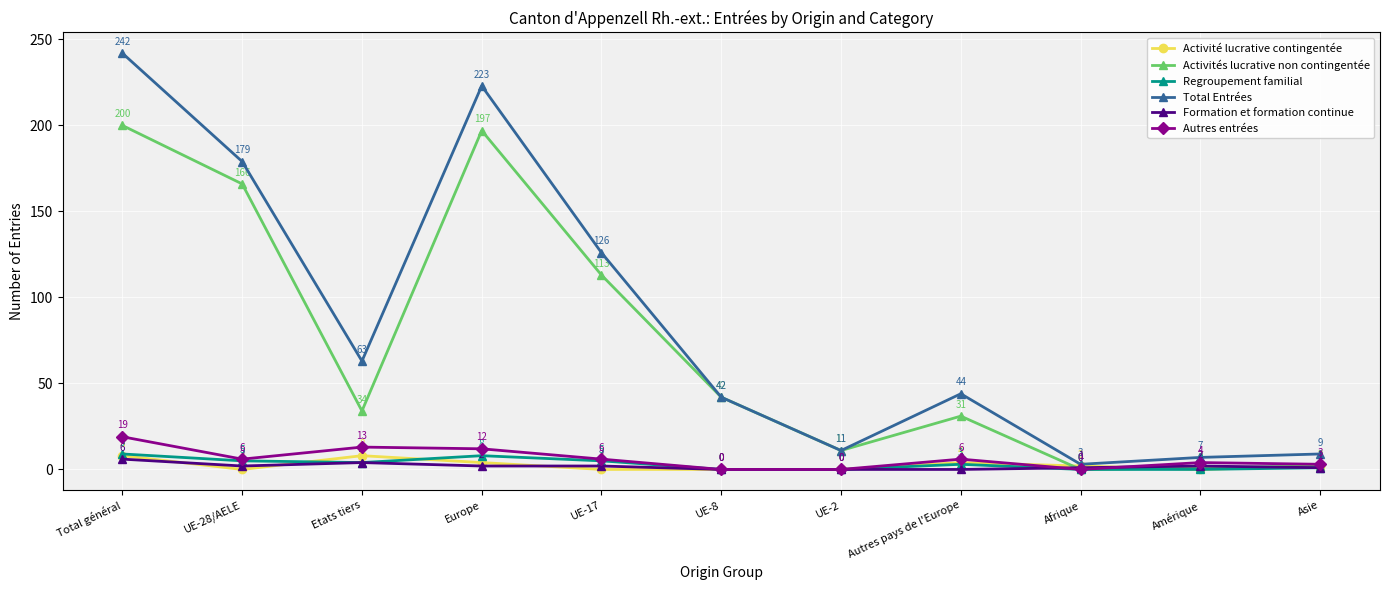

What is the difference between the maximum and minimum values in the Regroupement familial series?

9